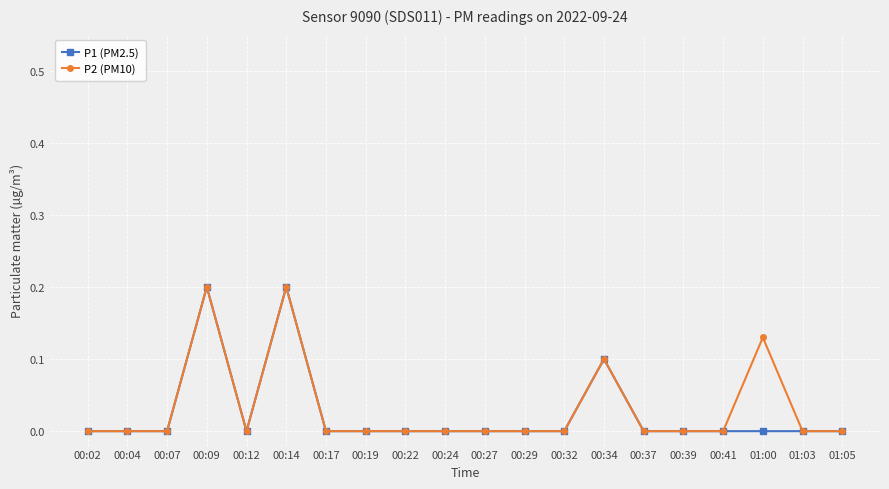

True or false: P1 (PM2.5) has a value of 0.0 at 00:39.

True